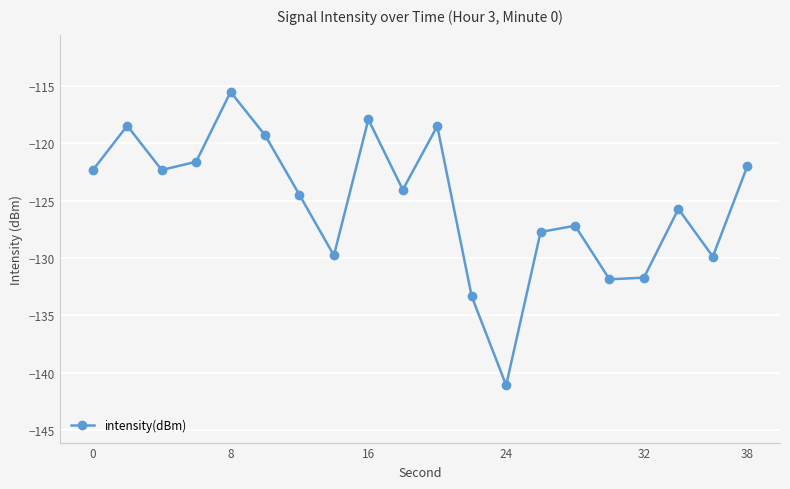

What is the greatest value displayed?

-115.5